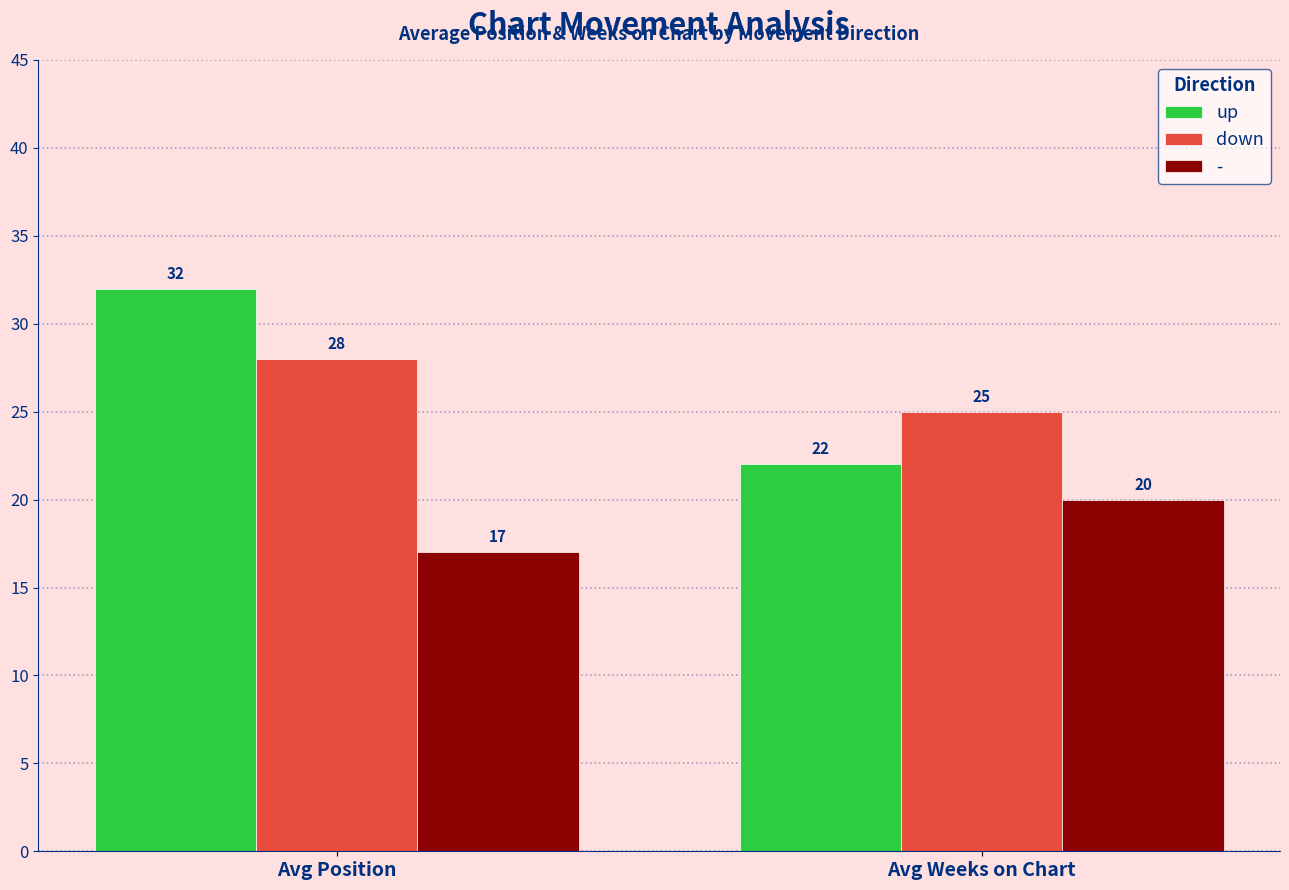

How many series are shown in this chart?

3